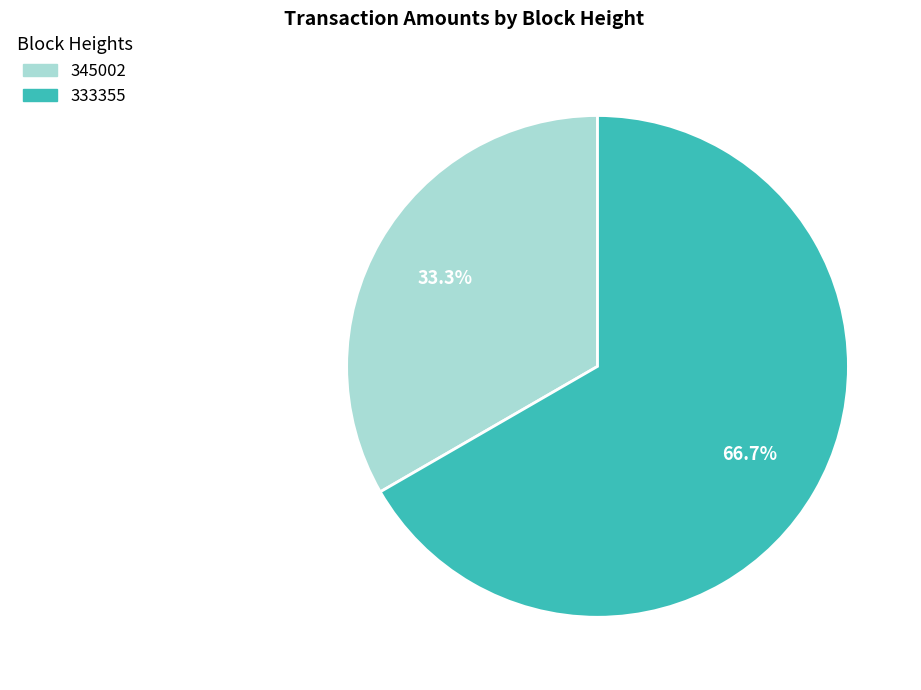

Approximately how many times larger is the value at 345002 compared to 333355?

0.5